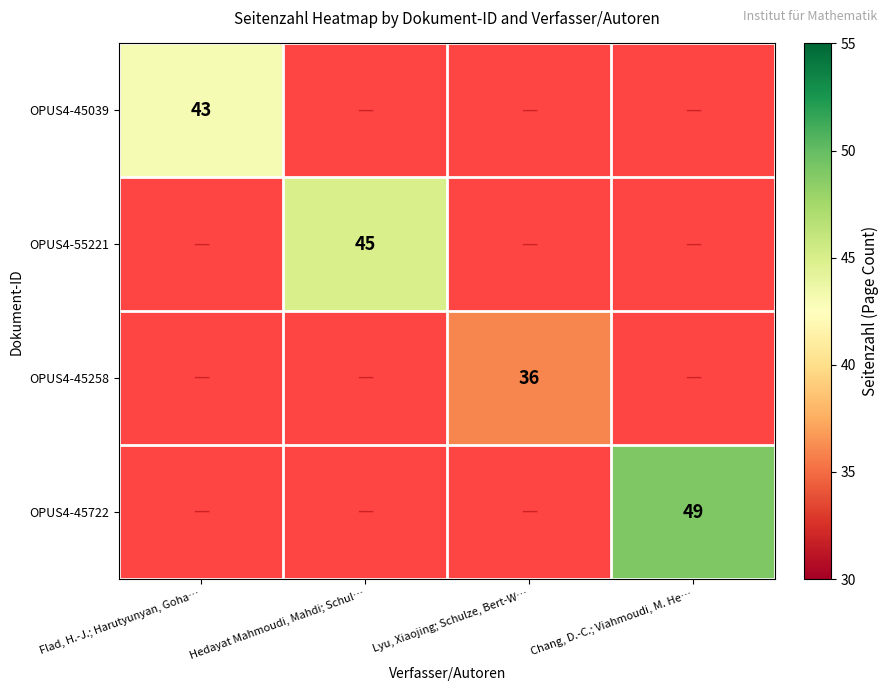

The value of OPUS4-55221 at Hedayat Mahmoudi, Mahdi; Schul… is 45. True or false?

True